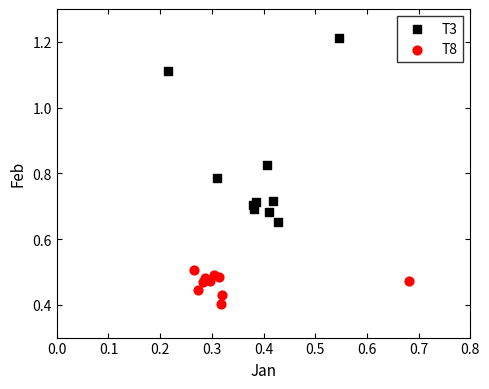

Which series reaches the minimum Y coordinate?

T8